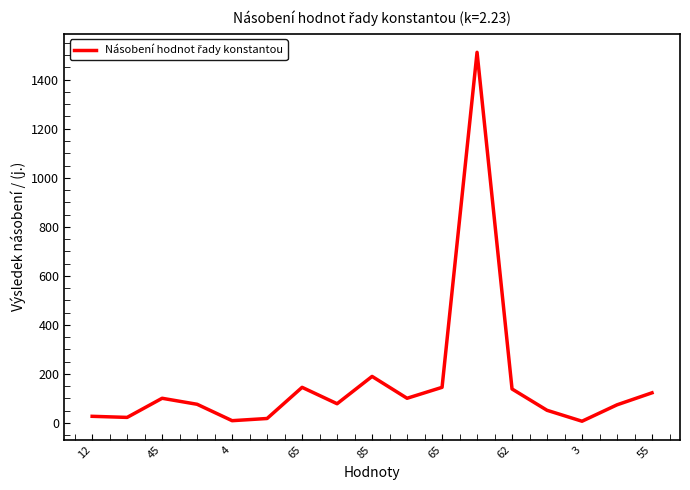

What is the greatest value displayed?

1511.9